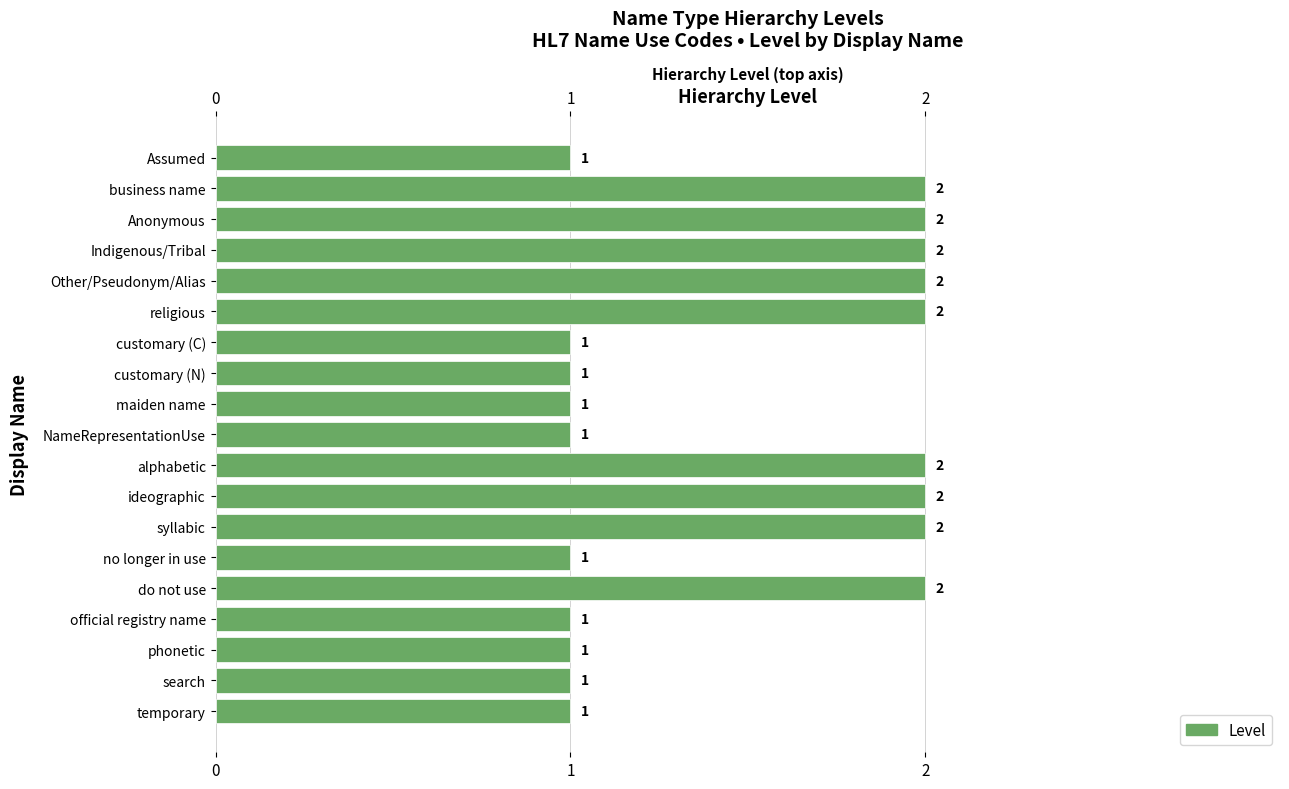

What is the difference between the maximum and minimum values?

1